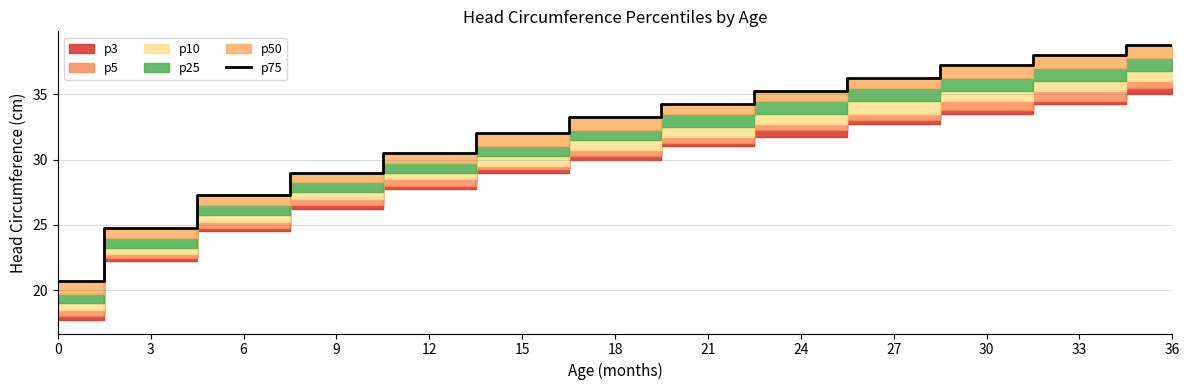

What is the maximum value shown in the chart?

38.8